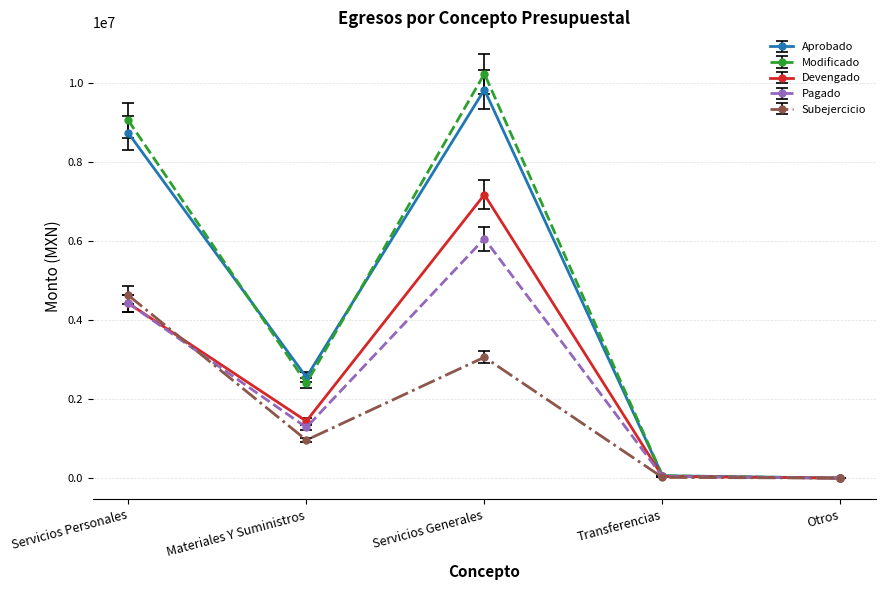

What is the label of the 4th point from the right?

Materiales Y Suministros